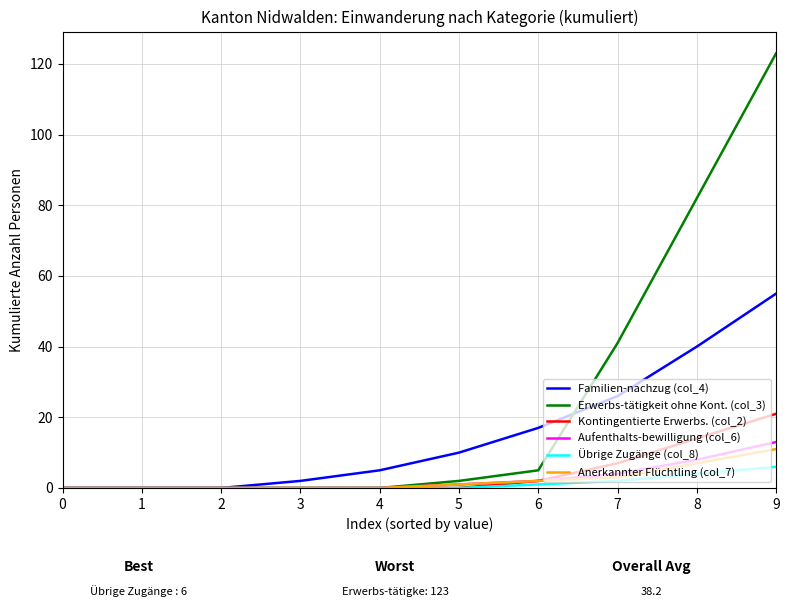

Is the value of Familien-nachzug (col_4) at 7 greater than the value of Kontingentierte Erwerbs. (col_2) at 3?

Yes